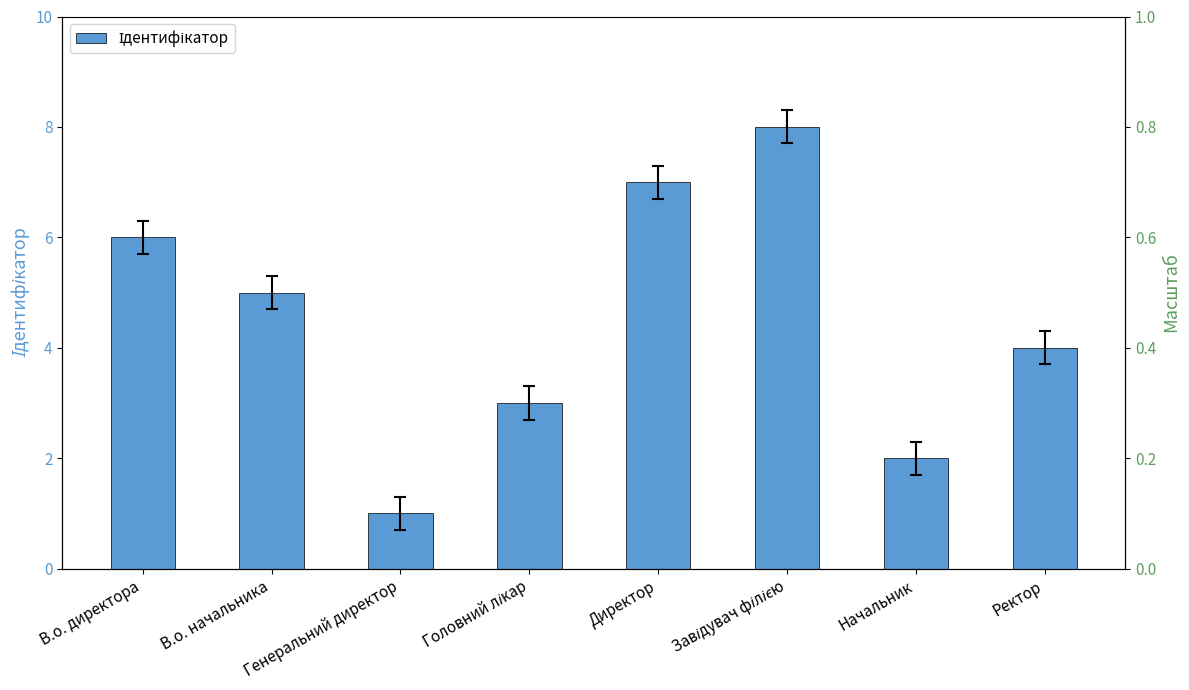

Where does the data first go above 5?

В.о. директора